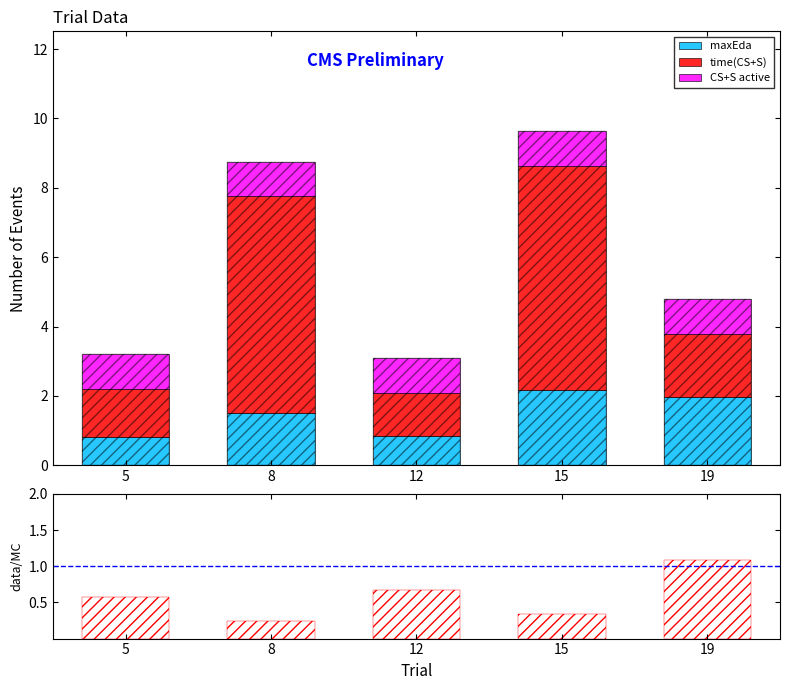

What is the difference between the maximum and minimum values in the data/MC series?

0.8